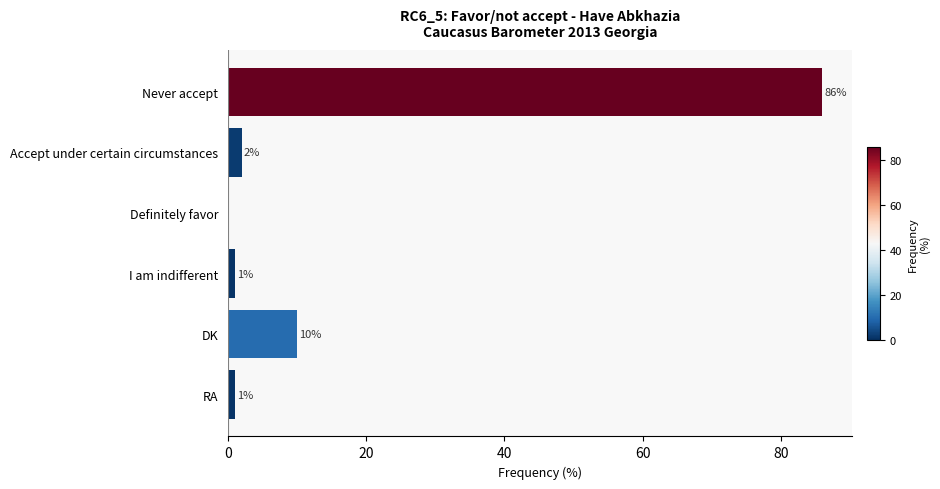

The chart shows a value of 20 at Never accept. True or false?

False